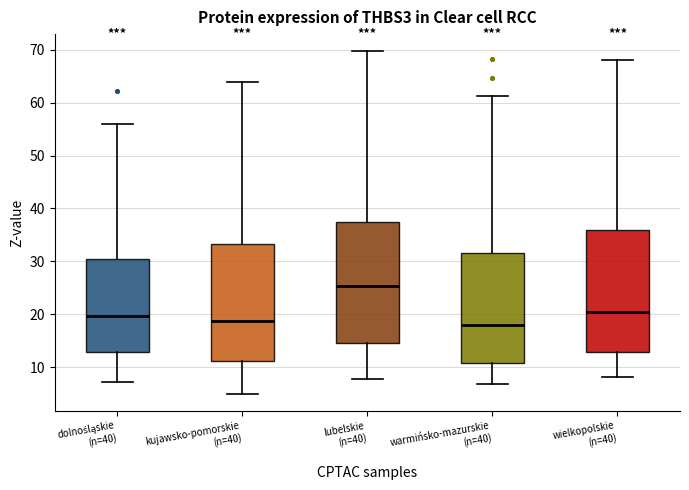

Where is the upper edge of the box for wielkopolskie (n=40) on the y-axis? The values are not printed on the chart, so give them approximately, as read against the axis.

36